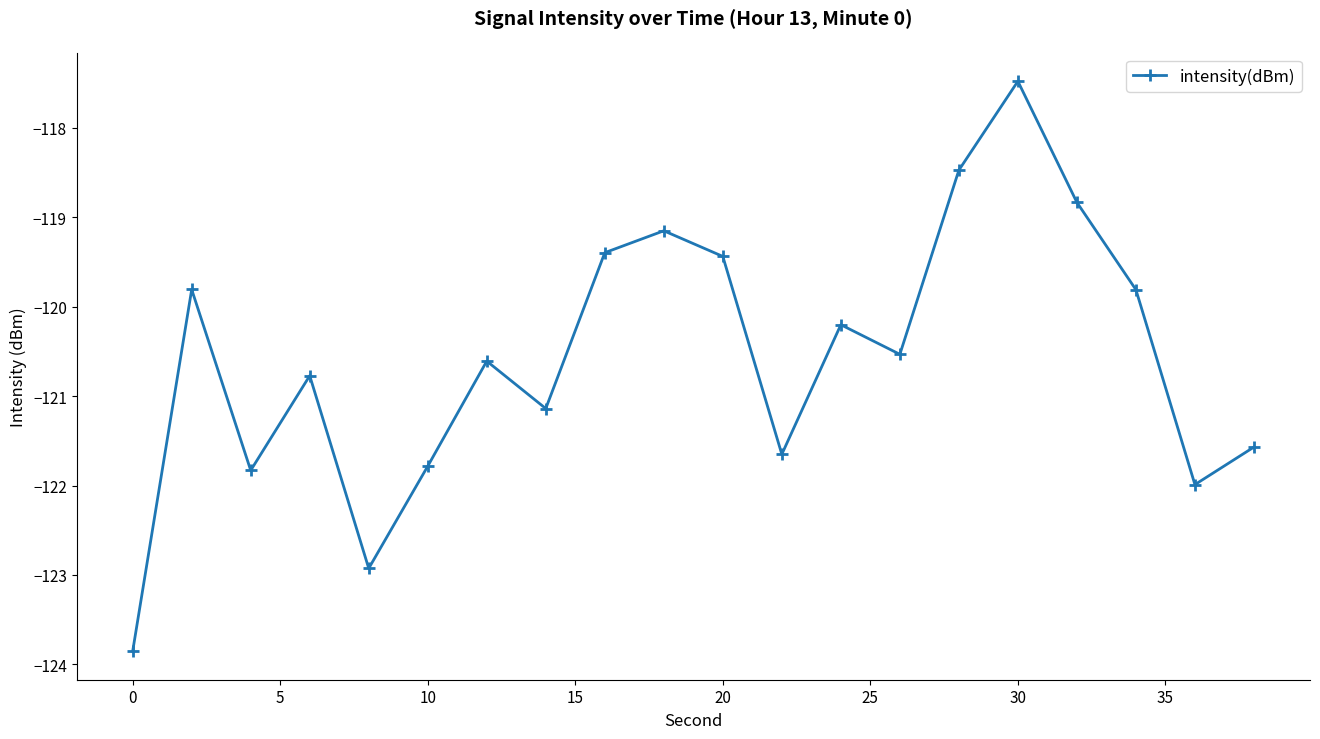

What is the maximum value shown in the chart?

-117.5